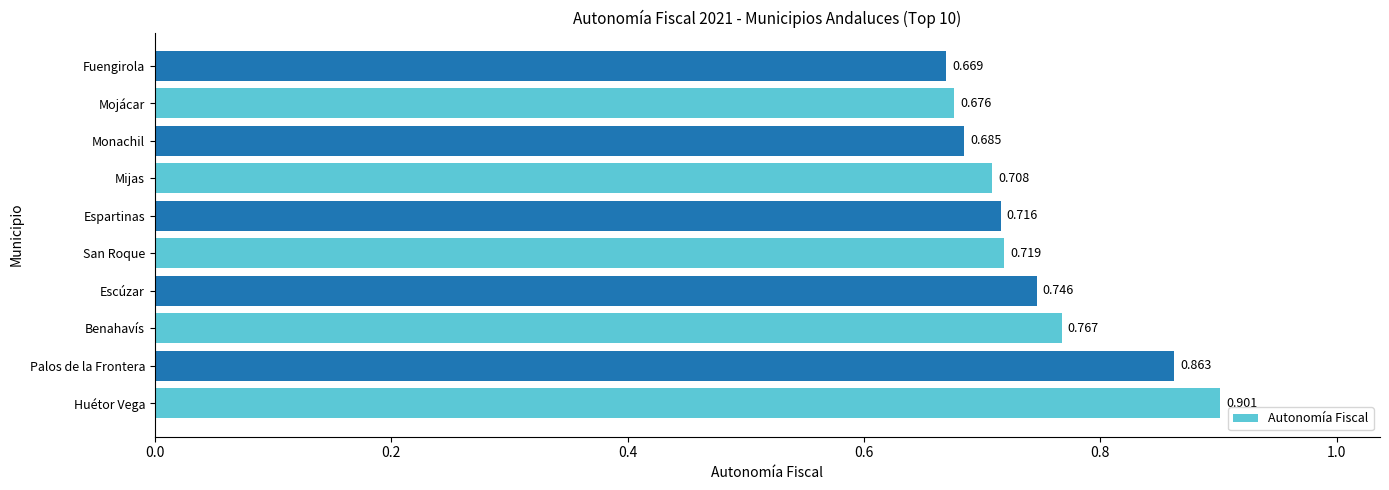

Between Fuengirola and San Roque, which is larger?

San Roque